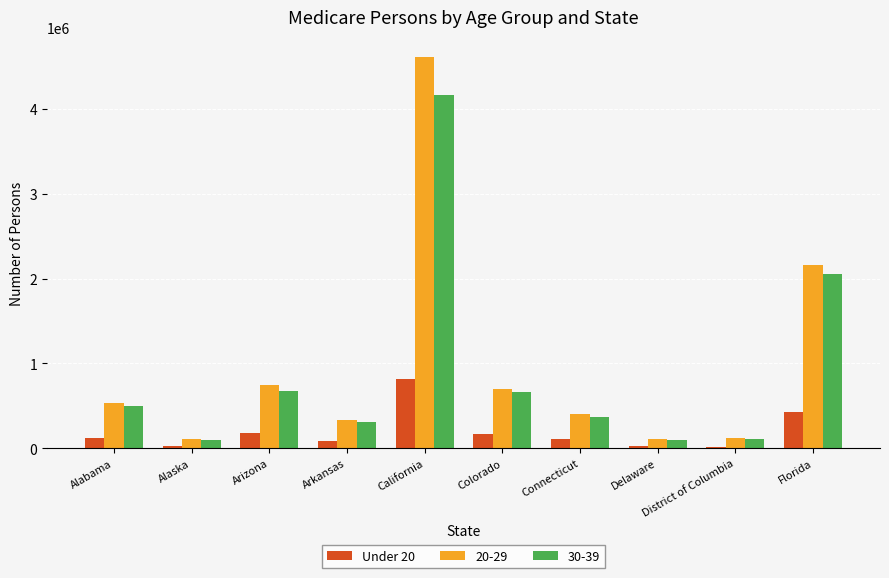

Which category has the highest value across all series?

California